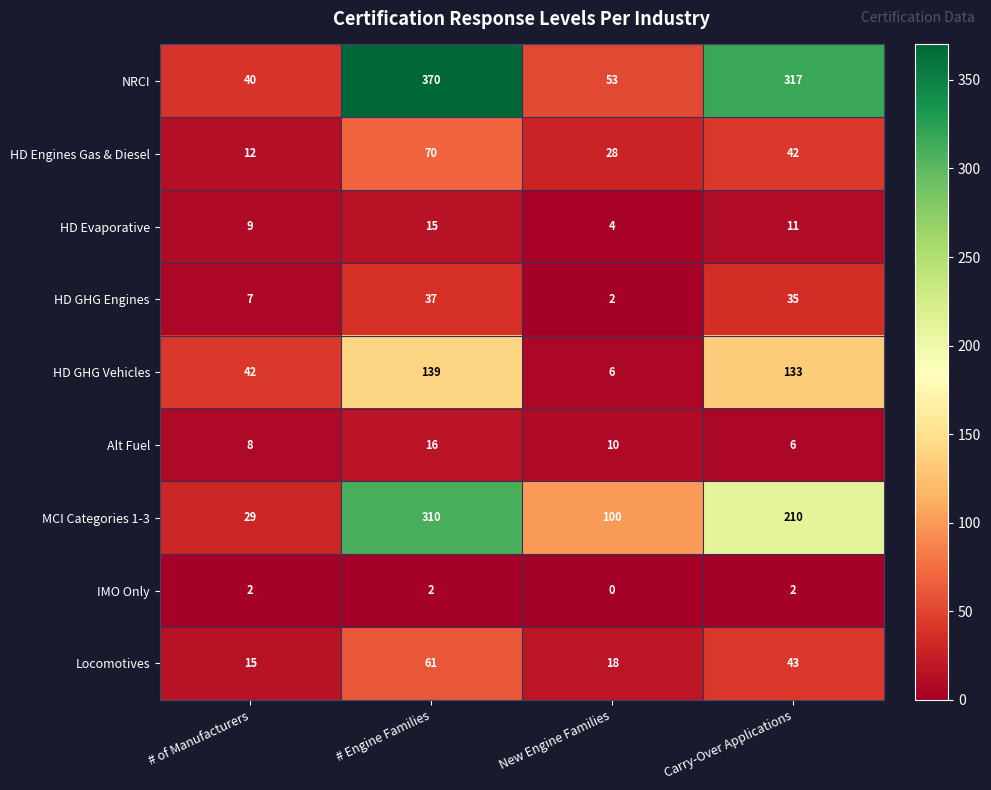

What is the difference between the highest and lowest values at Carry-Over Applications?

315